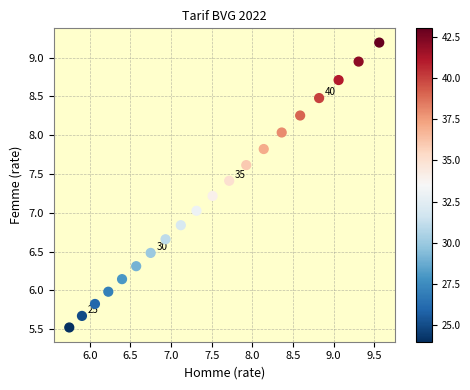

What is the range of X values (max minus min)?

3.8